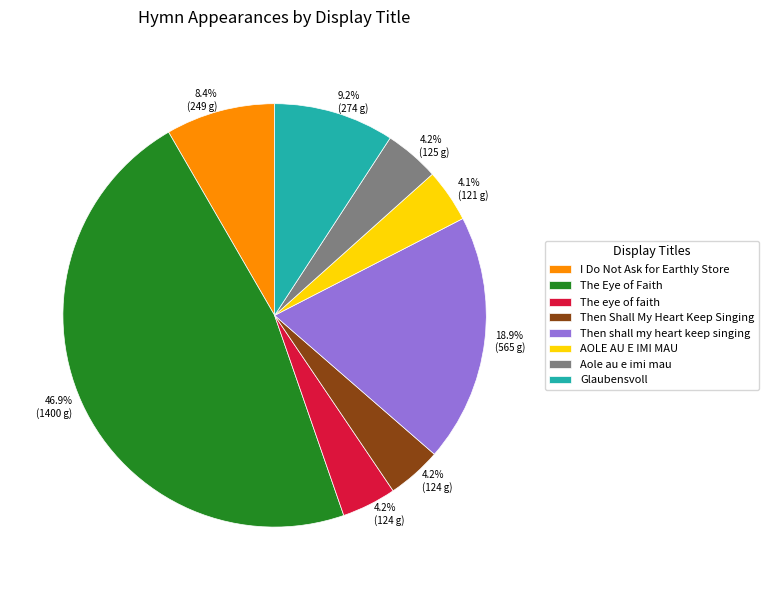

Count the number of slices in the pie.

8